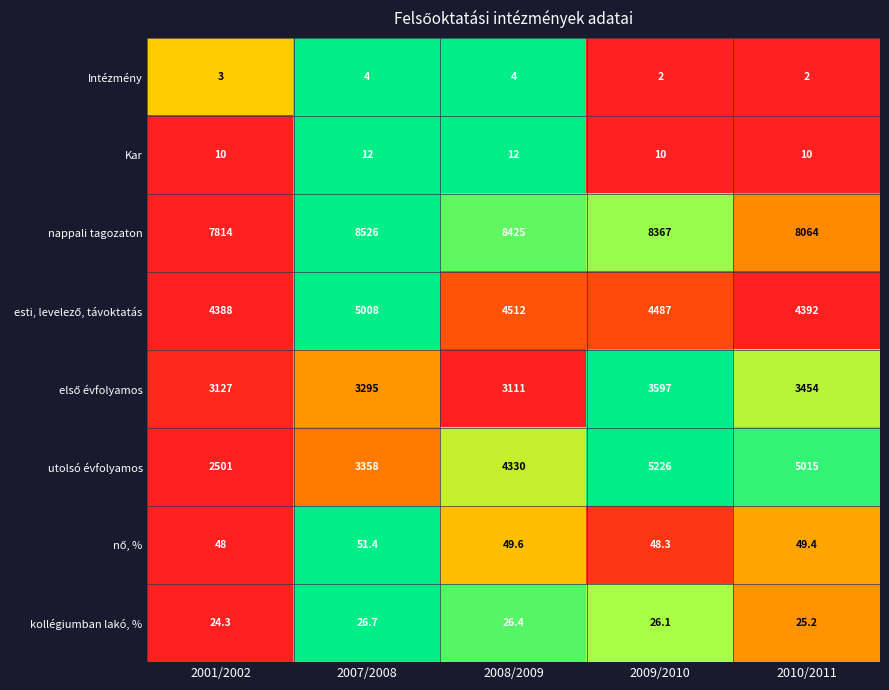

Which category has the highest value across all series?

2007/2008